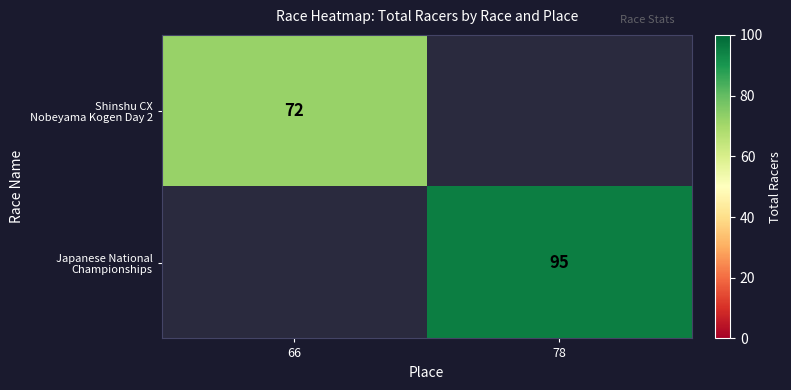

How many series are shown in this chart?

2